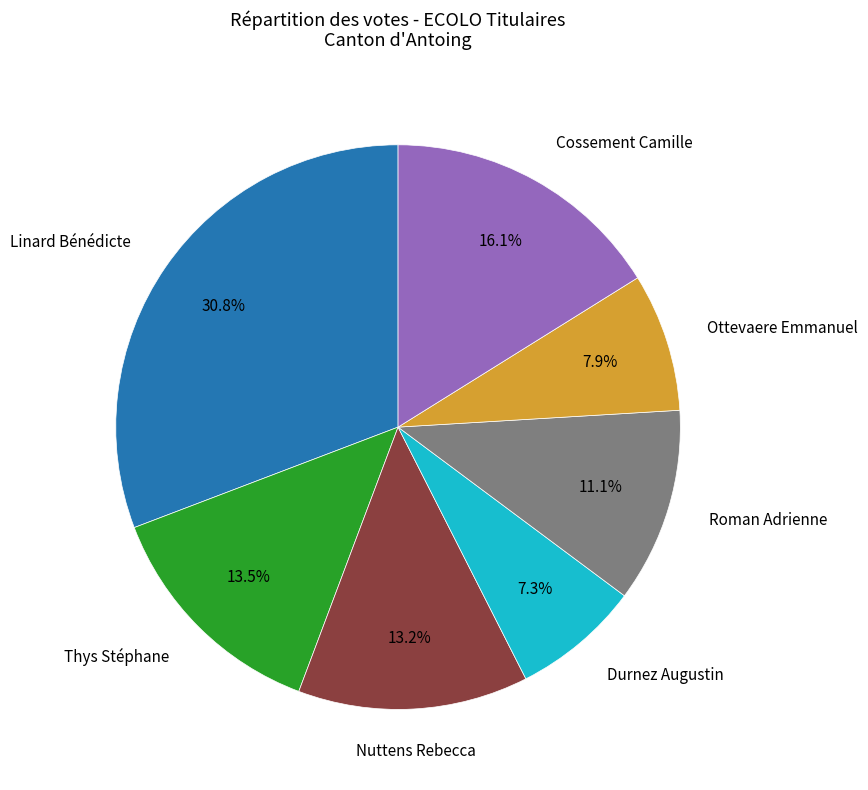

Is there any slice that represents more than half of the pie?

No